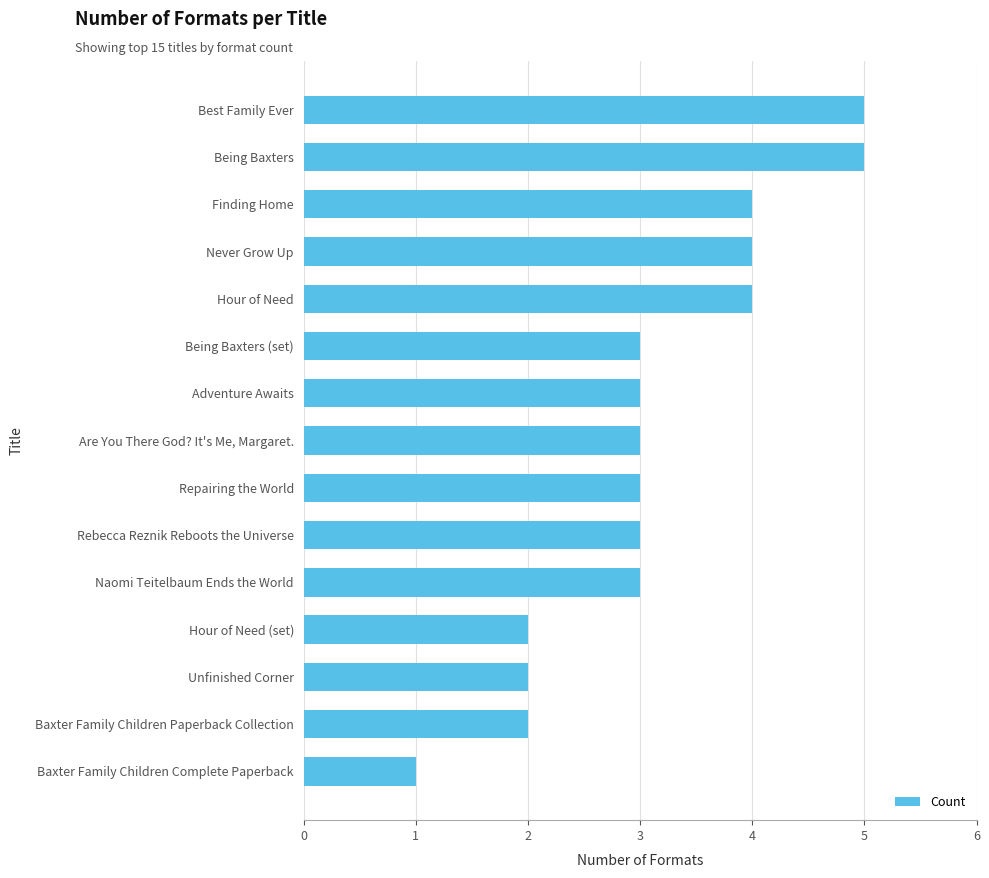

The value at Being Baxters is 8. True or false?

False